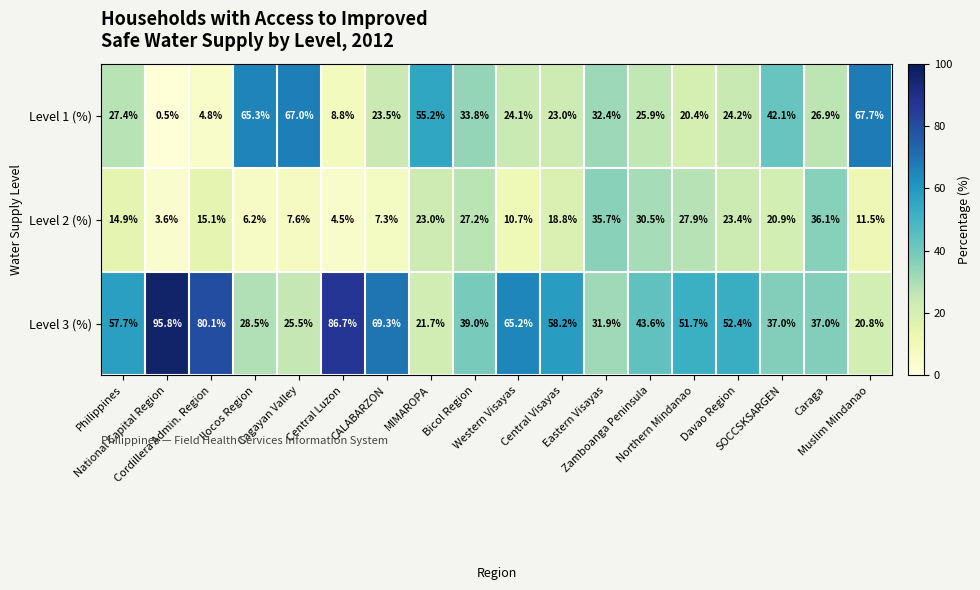

What is the sum of all Level 3 (%) values?

902.1